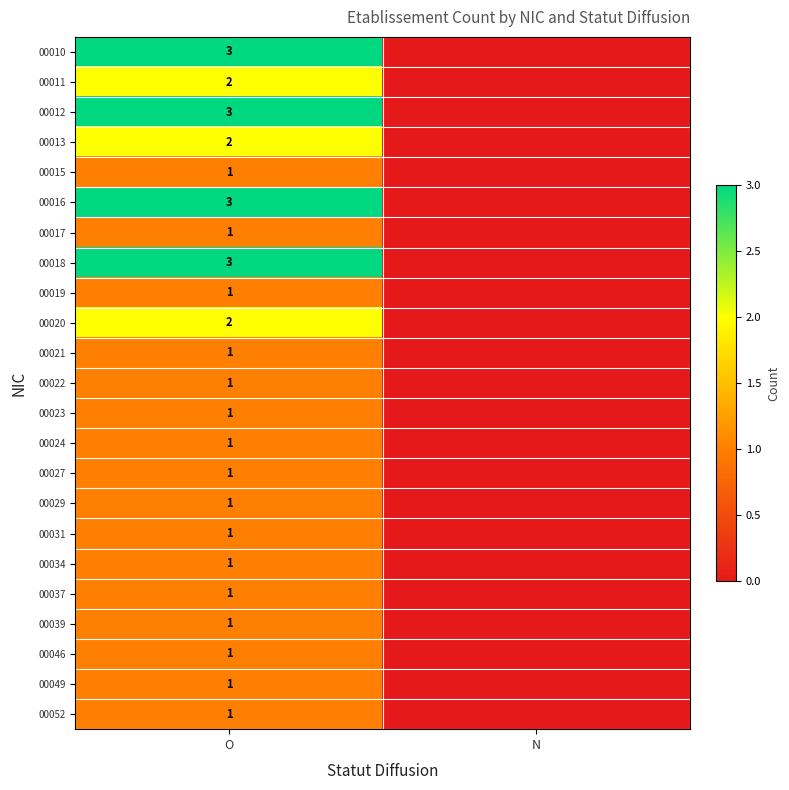

The value of 00021 at O is 1. True or false?

True